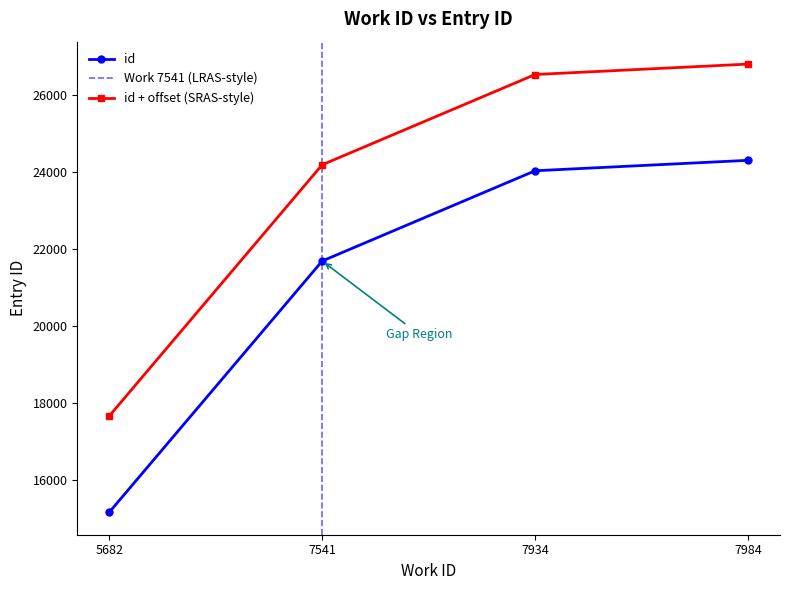

Where is id nearest to the value 19728?

7541